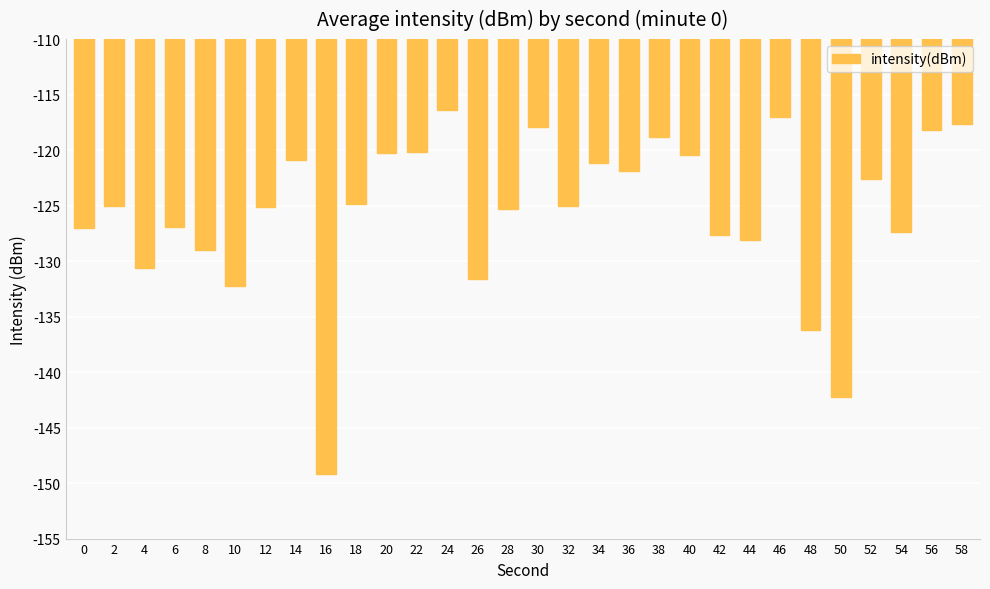

What is the approximate value at 32?

-125.0